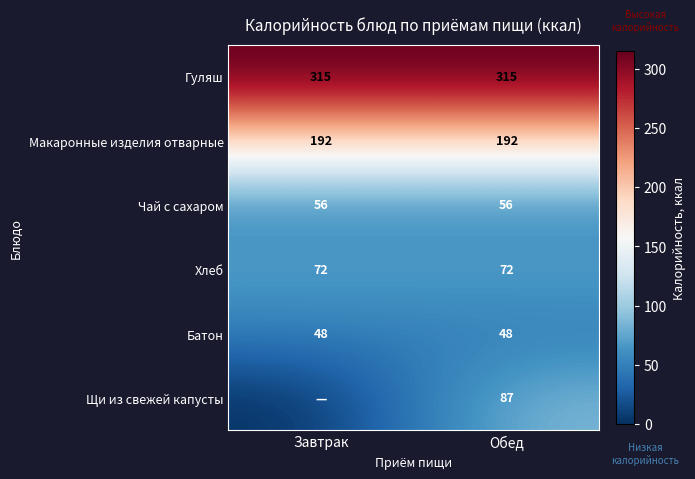

Read the Макаронные изделия отварные value at Обед.

192